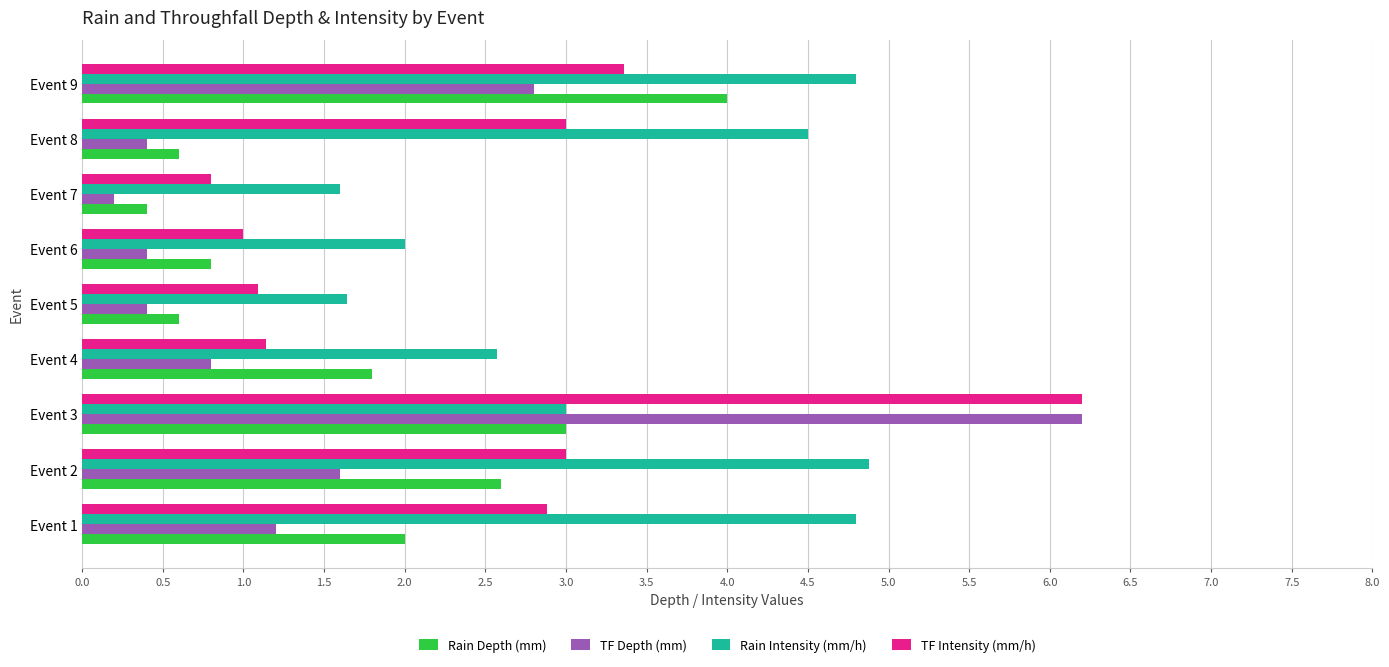

Is it true that Rain Depth (mm) equals 3.0 at Event 3?

True